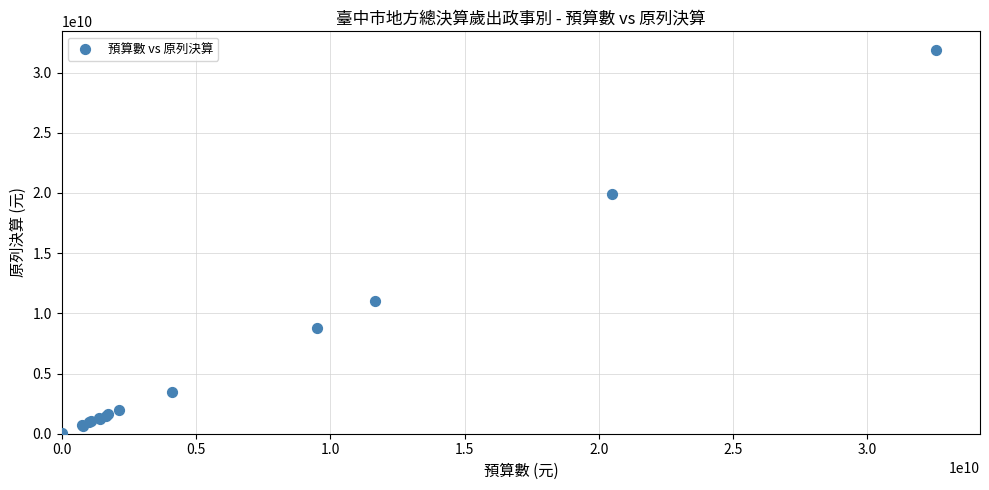

What Y value in the scatter plot is closest to 15927427618?

19886093940